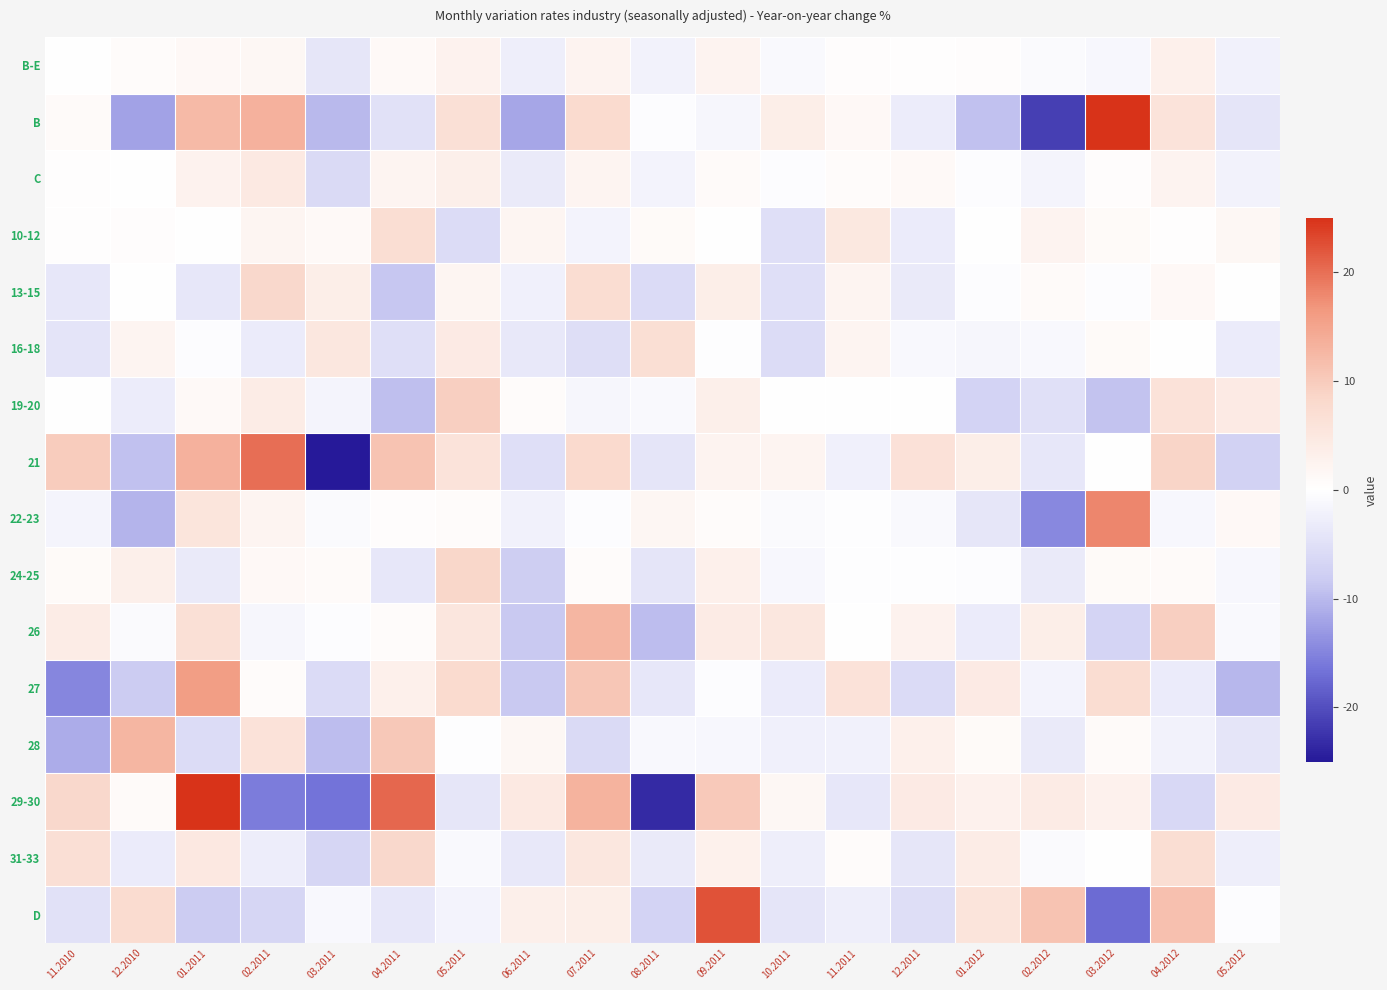

What is the minimum value shown in the chart?

-25.5